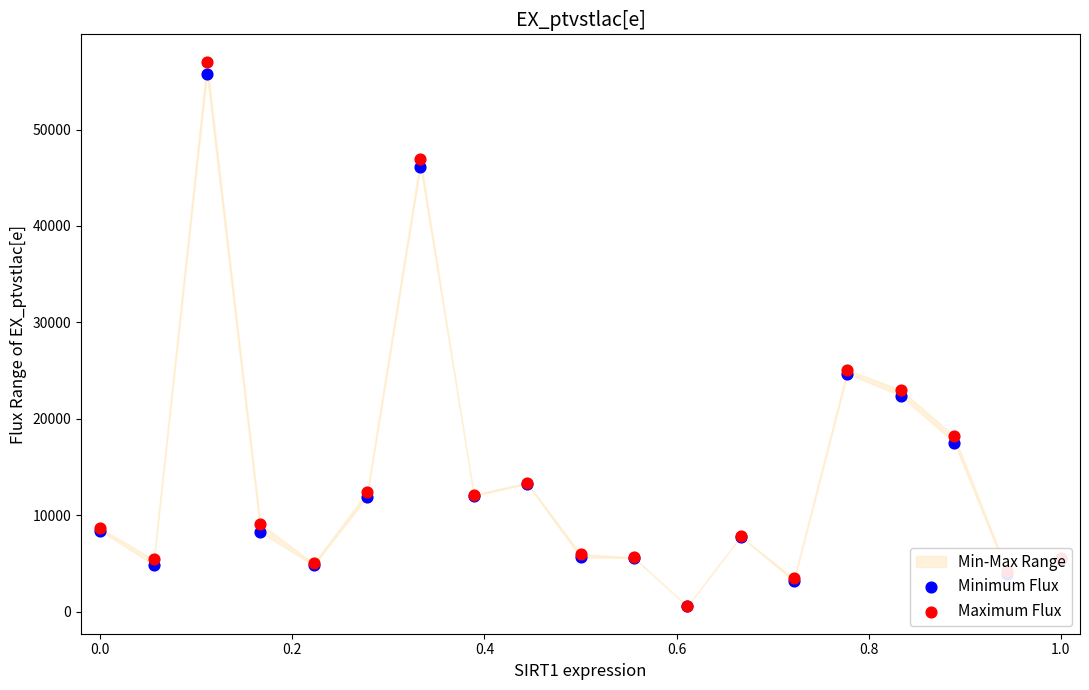

Which series reaches the minimum Y coordinate?

Minimum Flux